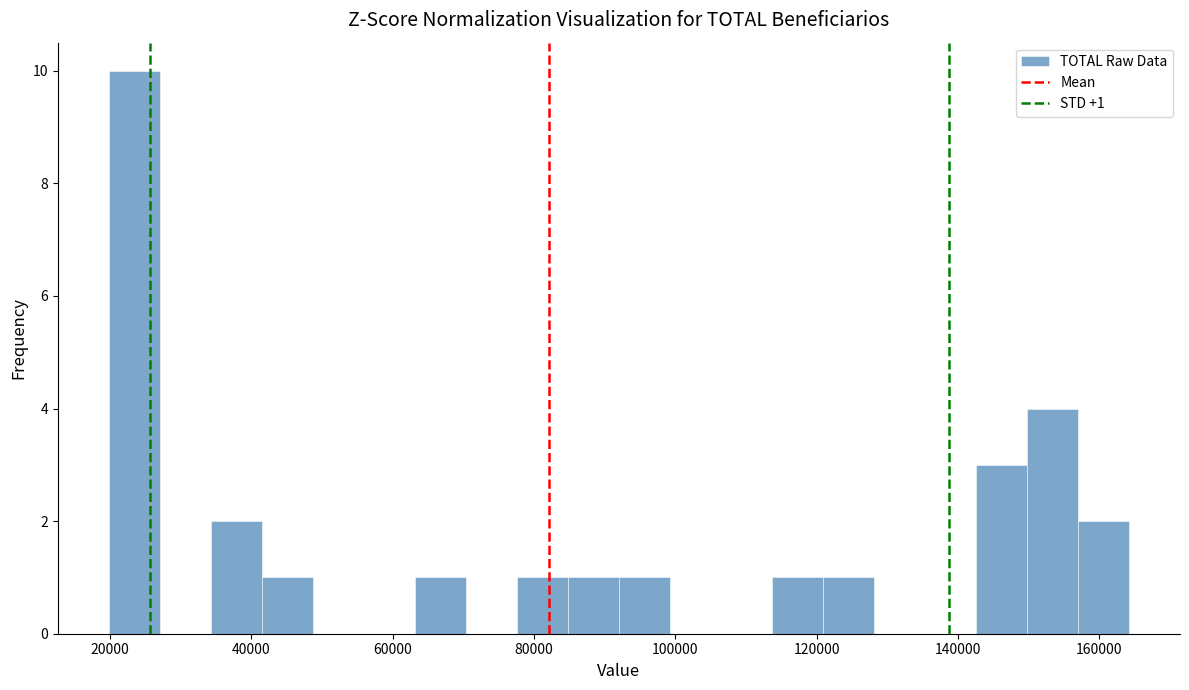

Around what value on the x-axis is the tallest bar? Give the approximate position of its centre, as read against the axis.

24000